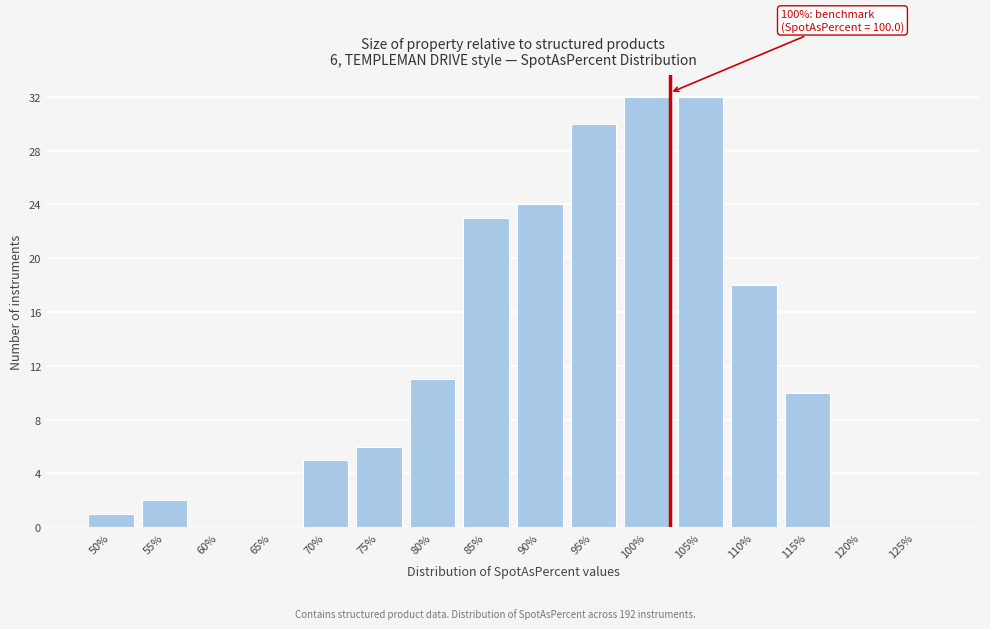

Reading left to right, list all the values displayed in this chart.

50%=1	55%=2	60%=0	65%=0	70%=5	75%=6	80%=11	85%=23	90%=24	95%=30	100%=32	105%=32	110%=18	115%=10	120%=0	125%=0